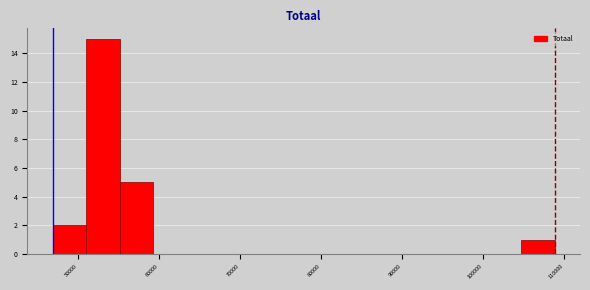

Reading left to right, transcribe this chart: for each bar, give the range it covers on the x-axis and its height. Neither the bar edges nor the heights are printed on the chart, so give them approximately, as read against the axes.

47000 to 51000: 2
51000 to 55000: 15
55000 to 59000: 5
59000 to 63000: 0
63000 to 68000: 0
68000 to 72000: 0
72000 to 76000: 0
76000 to 80000: 0
80000 to 84000: 0
84000 to 88000: 0
88000 to 92000: 0
92000 to 96000: 0
96000 to 101000: 0
101000 to 105000: 0
105000 to 109000: 1